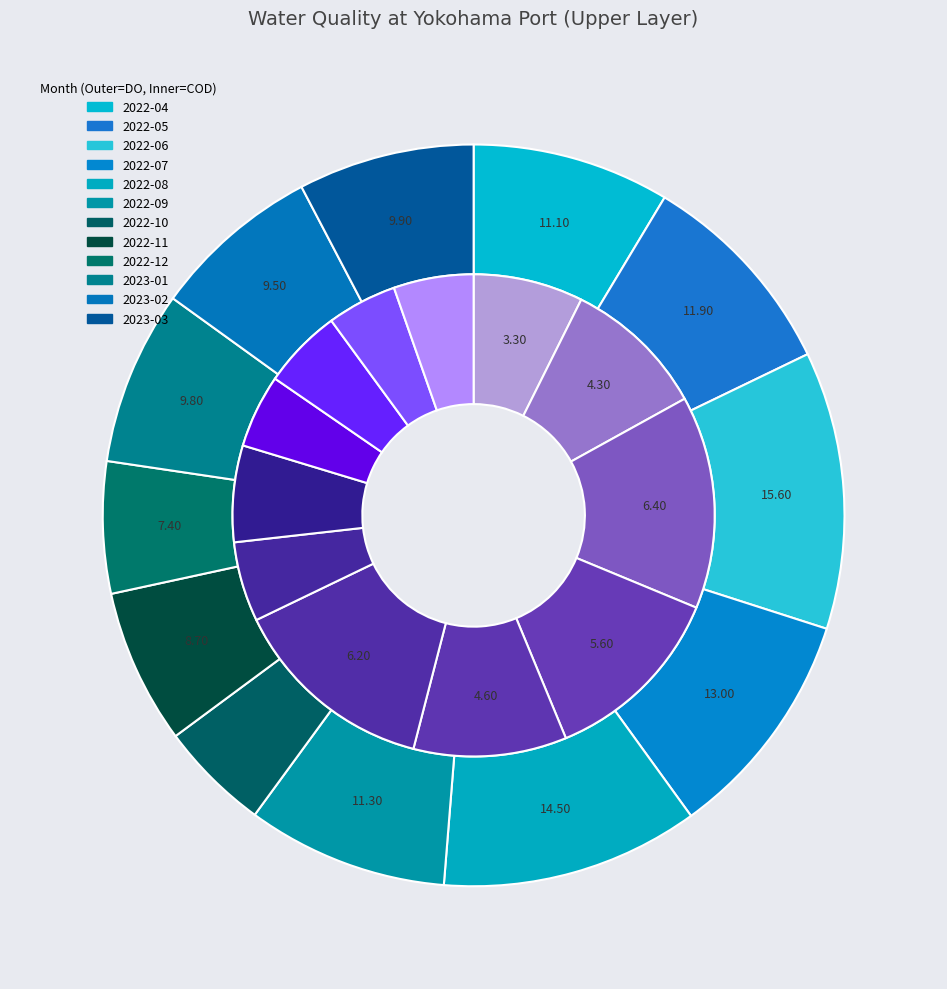

What is the spread (max minus min) of values at 2022-08?

9.9